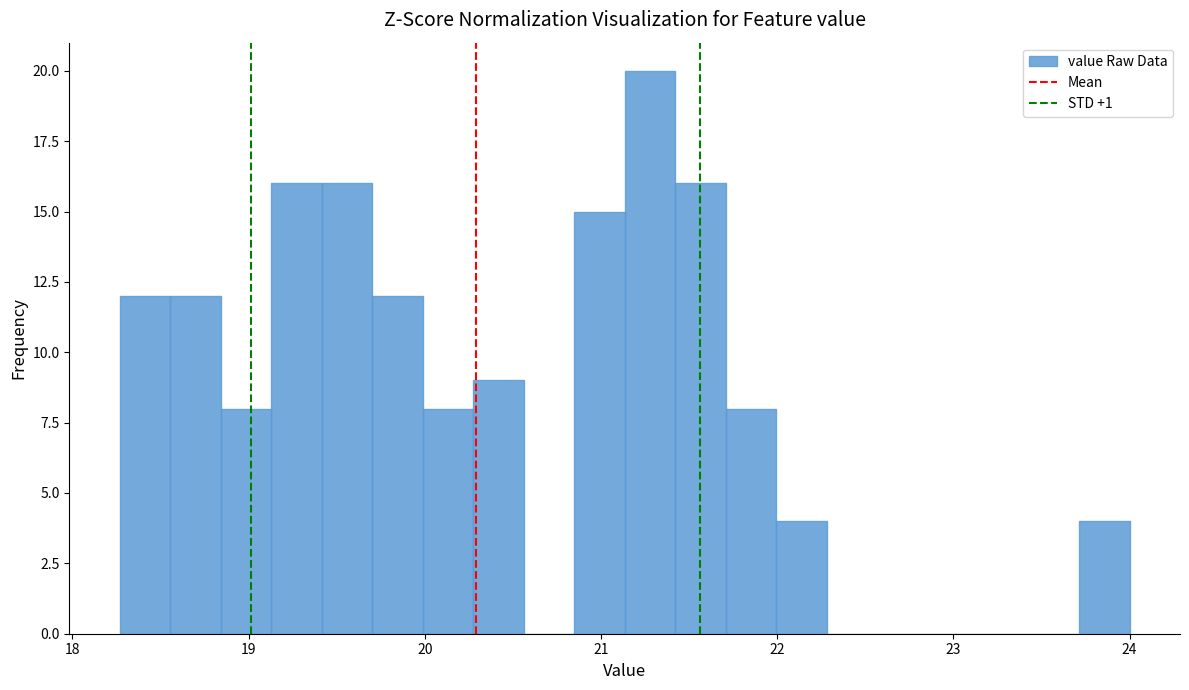

Around what value on the x-axis is the tallest bar? Give the approximate position of its centre, as read against the axis.

21.3